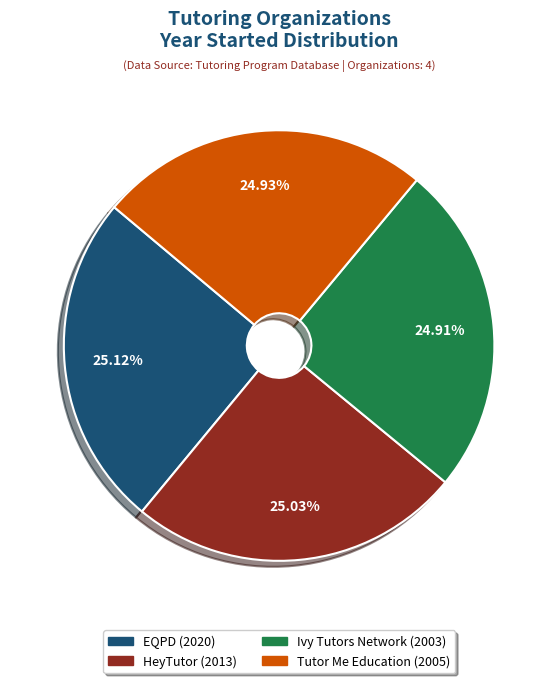

How many slices are in this pie chart?

4